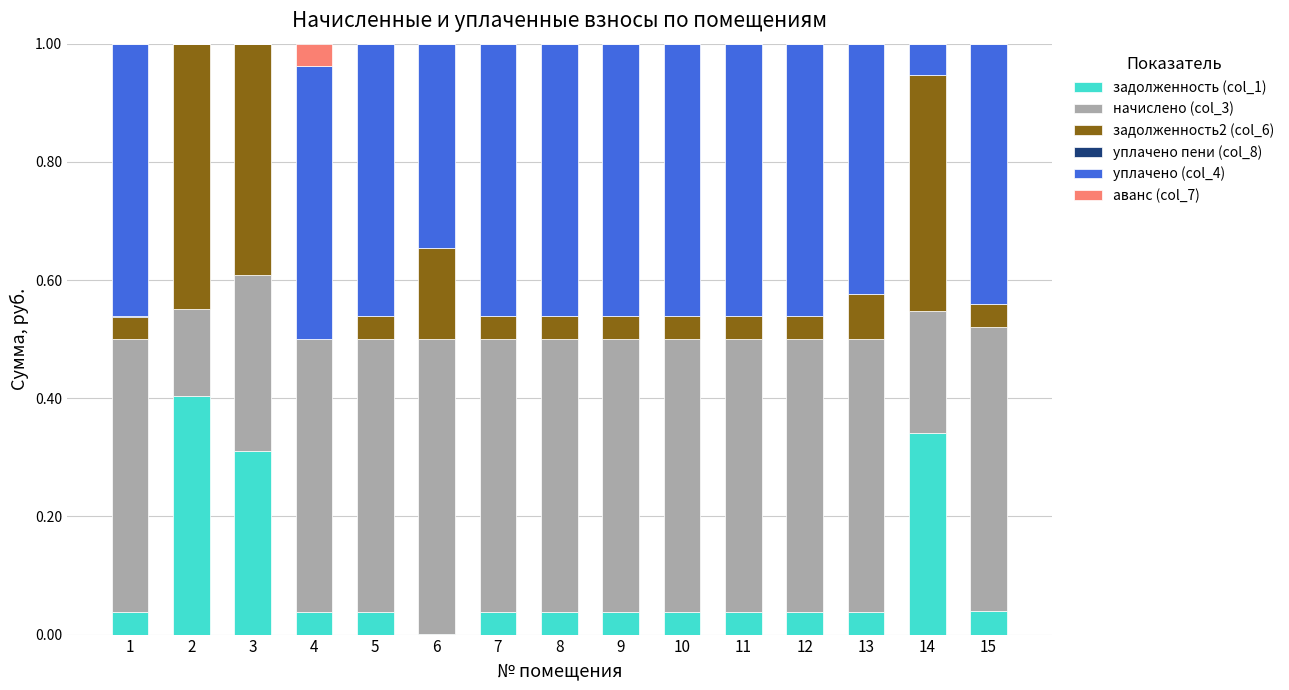

True or false: задолженность (col_1) has a value of 0.0 at 5.

True